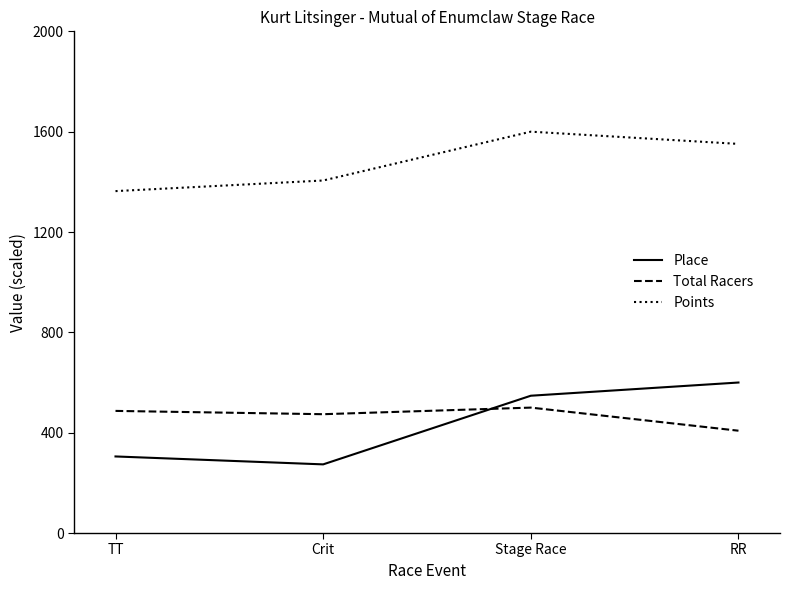

At which label is Points closest to 1481?

RR